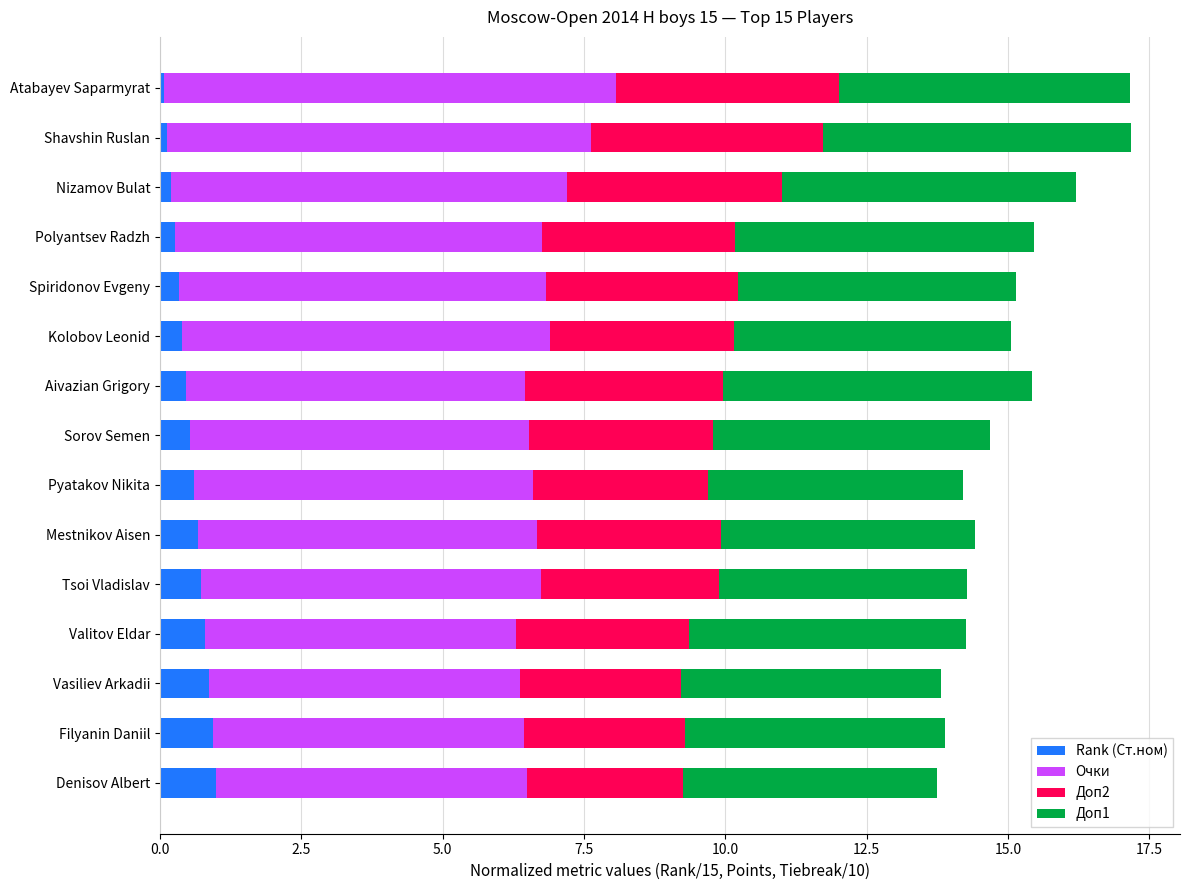

What is the highest value of the Rank (Ст.ном) series?

1.0